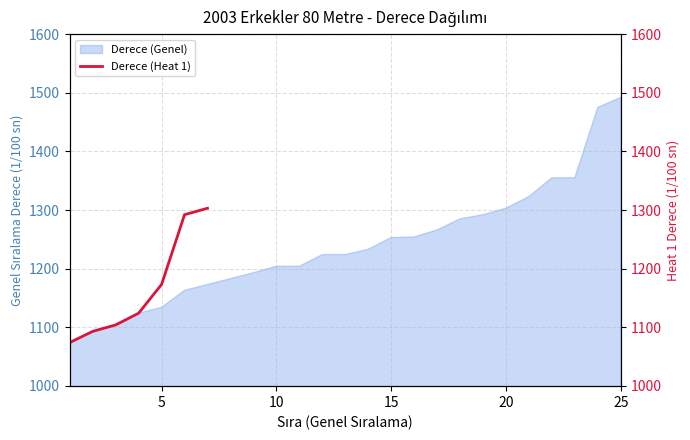

Reading left to right, extract all data points from this chart.

1074	1093	1104	1124	1173	1292	1303